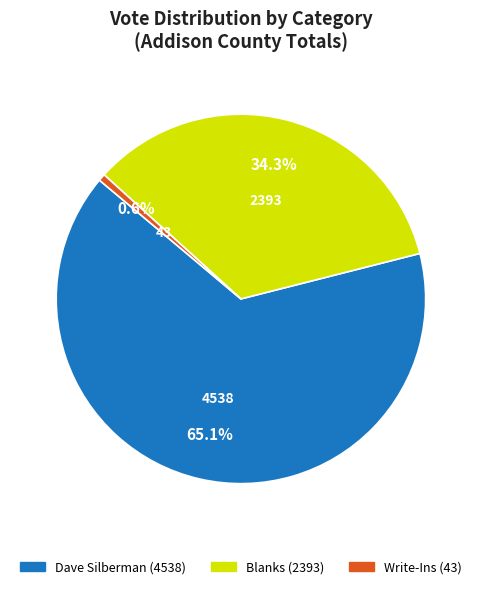

Does any single category account for the majority?

Yes